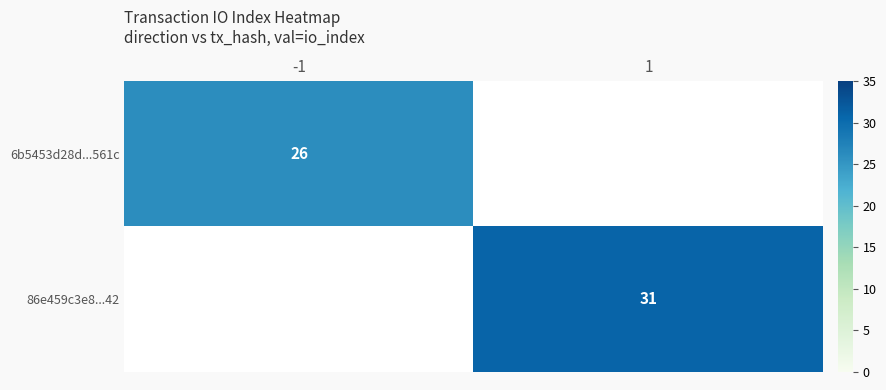

The 86e459c3e8...42 series shows 52 at 1. True or false?

False